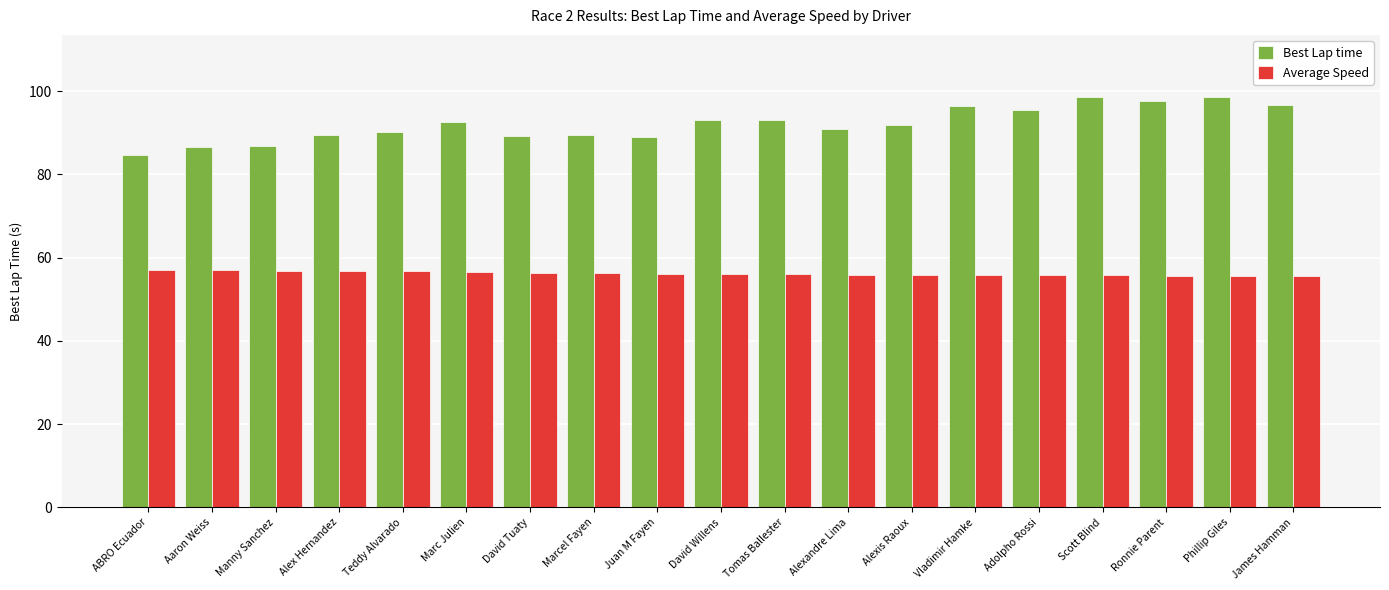

Is the value of Average Speed at Alexandre Lima greater than the value of Best Lap time at Juan M Fayen?

No